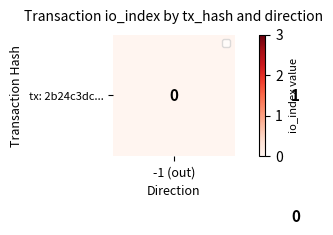

The tx1 series shows 1 at 0. True or false?

False